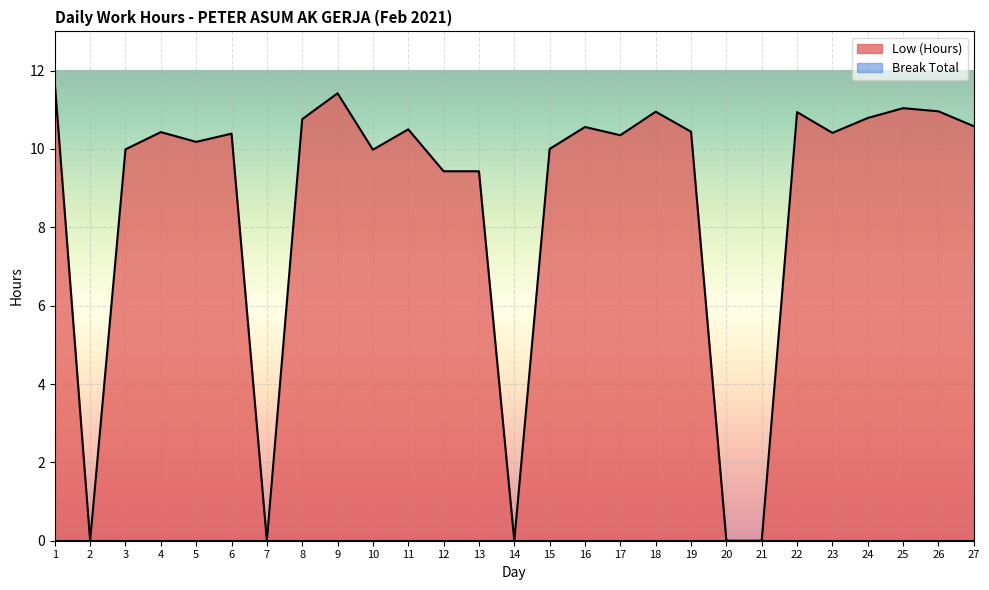

The chart shows a value of 16.1 at 6. True or false?

False